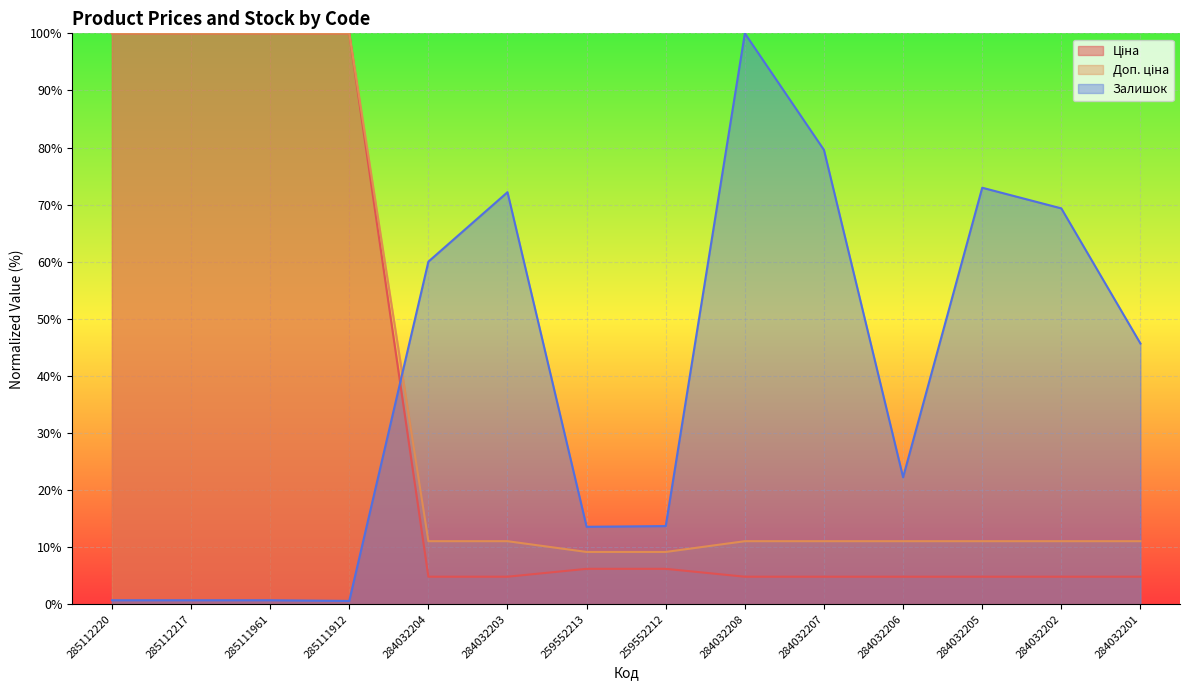

What are all the series names shown in the legend?

Ціна, Доп. ціна, Залишок